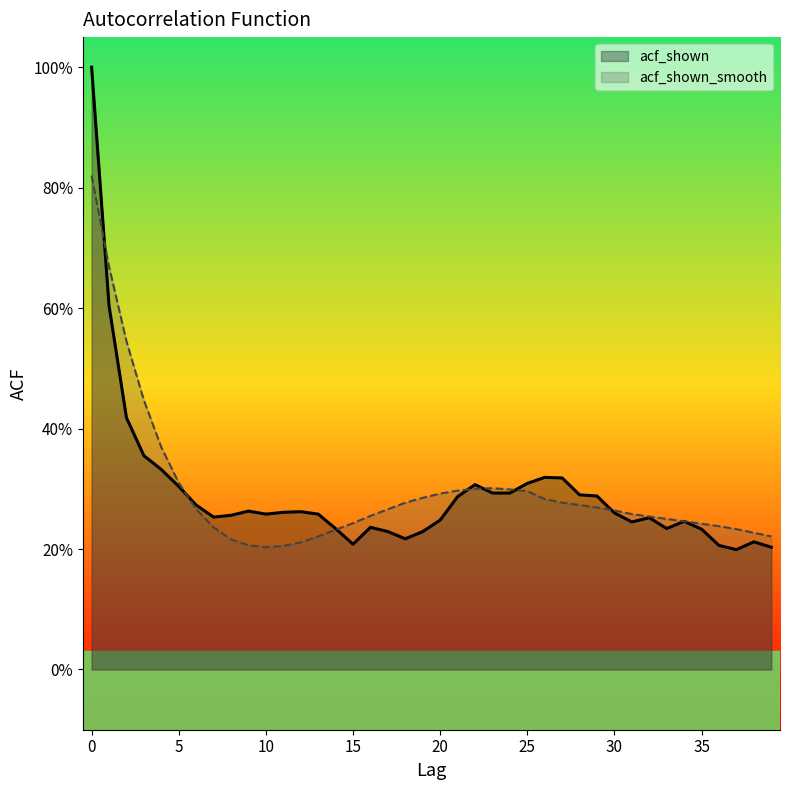

What is the difference between the highest and lowest values at 3?

0.1